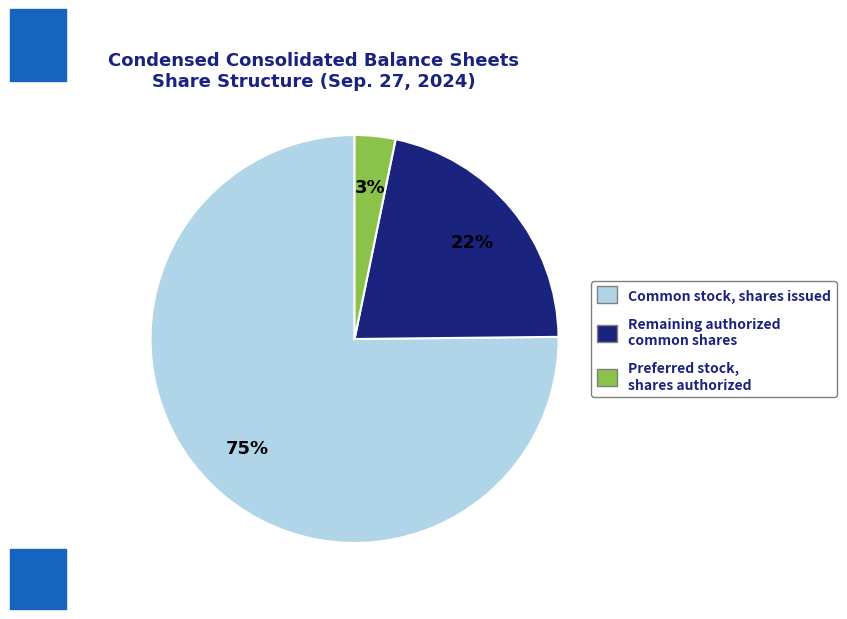

Is it true that Common stock, shares issued is 75% of the pie?

True